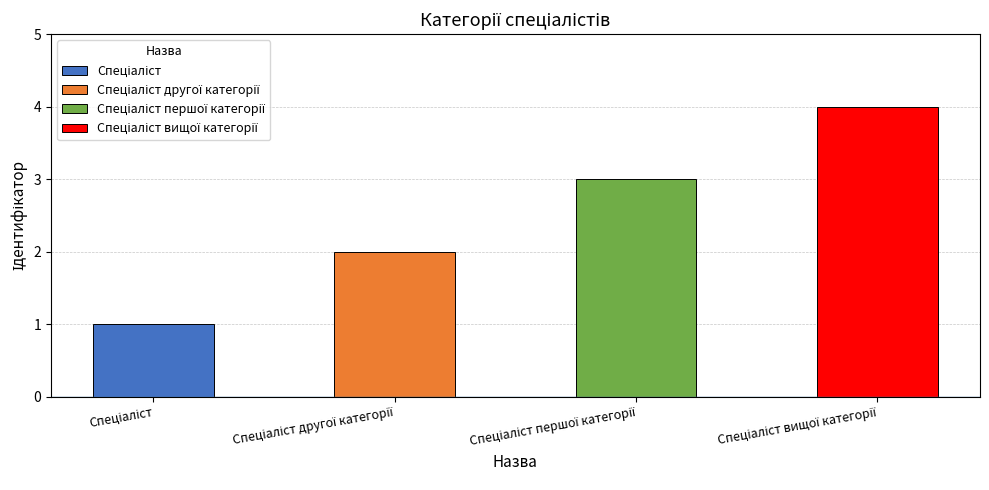

How many categories are shown in the chart?

4